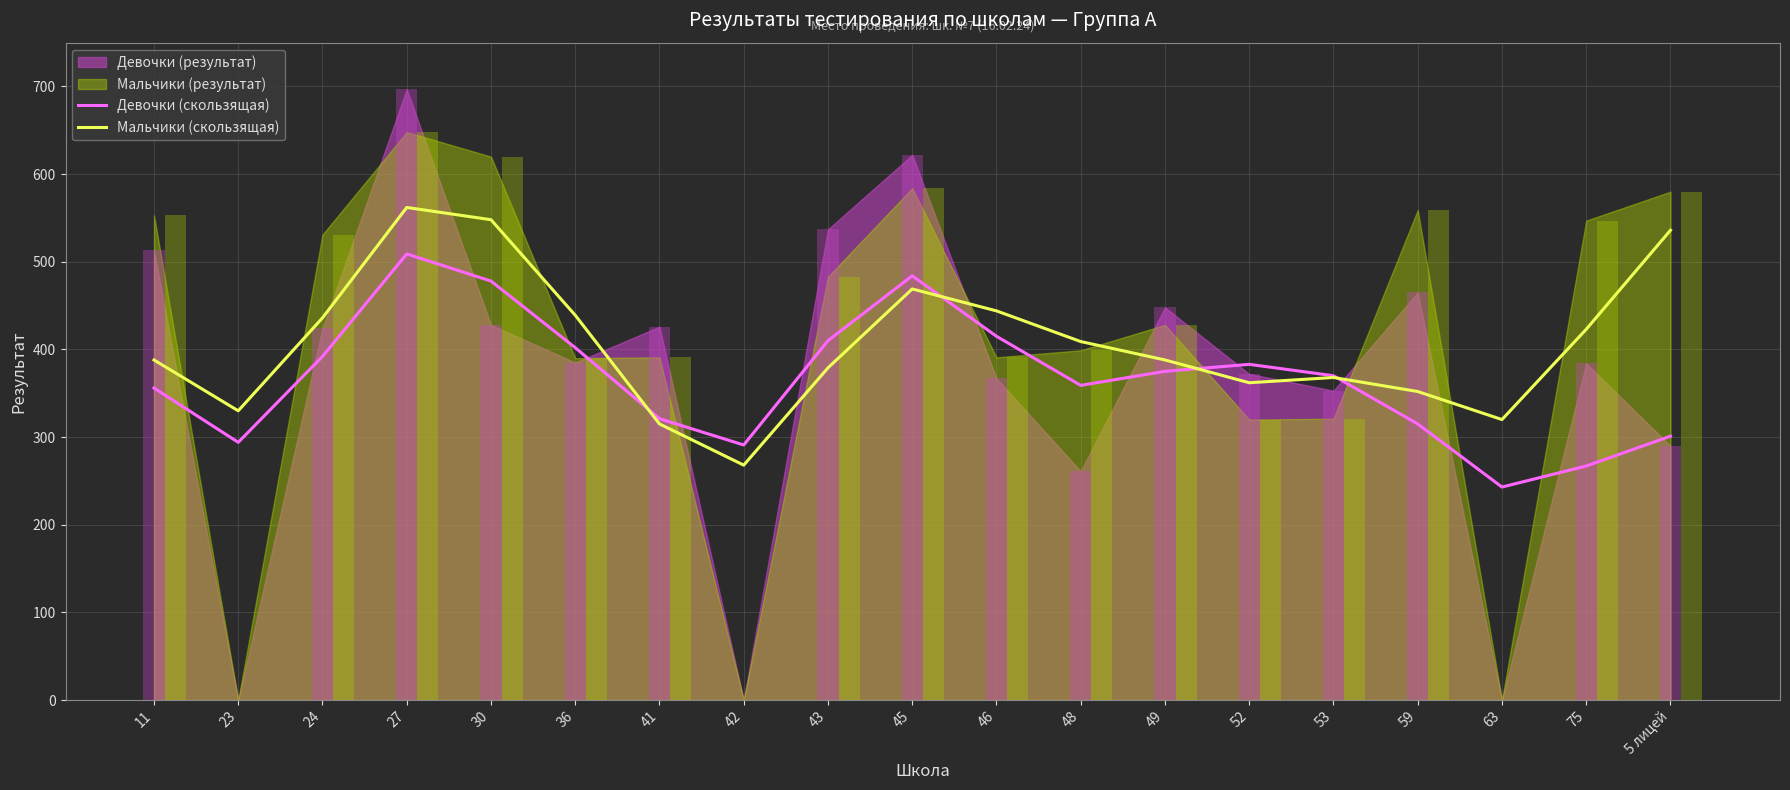

Reading left to right, extract all data points from this chart.

Девочки (скользящая): 356	294	392	509	478	402	321	291	410	484	415	359	375	383	370	315	243	267	301
Мальчики (скользящая): 388	330	436	562	548	439	315	268	379	469	444	409	388	362	368	352	320	423	536